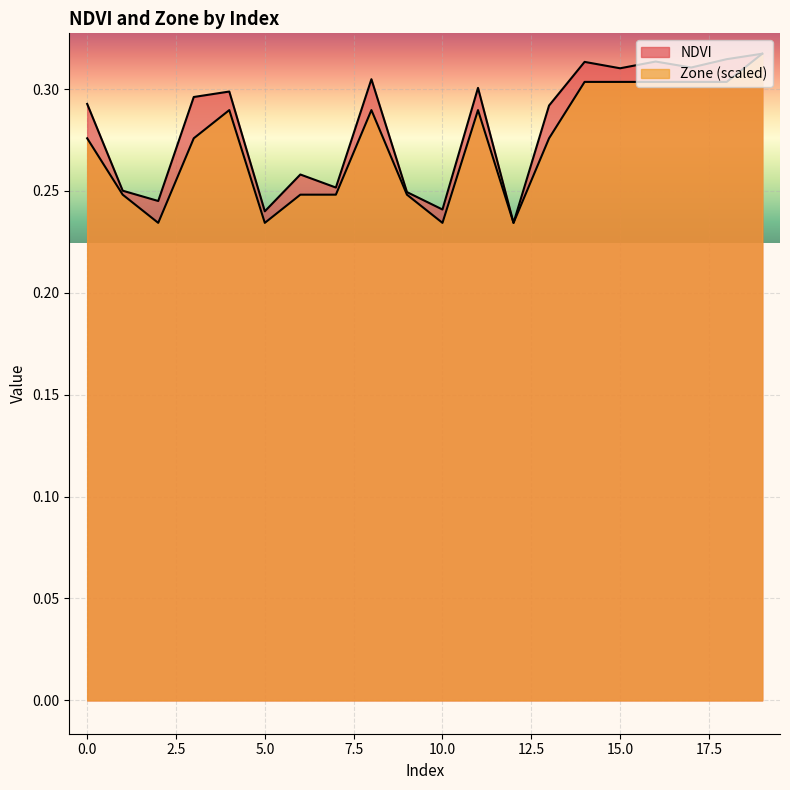

How many lines are shown in the chart?

2